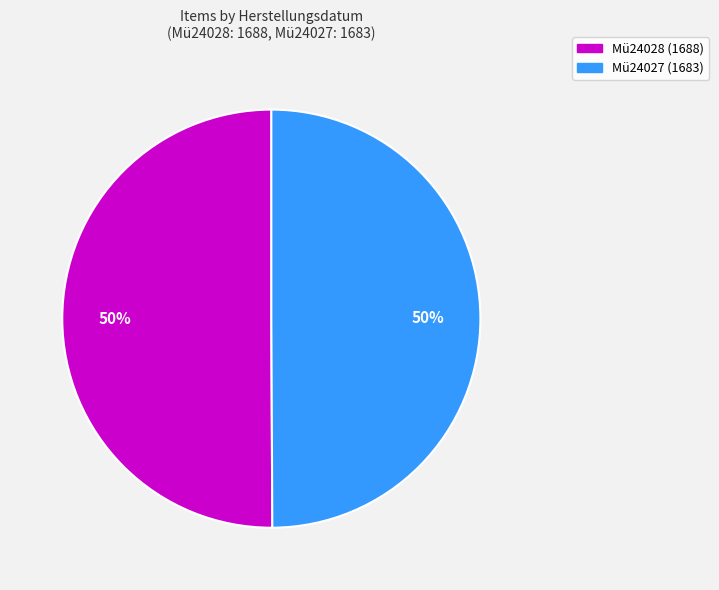

Combined, do Mü24027 and Mü24028 account for over 50%?

Yes